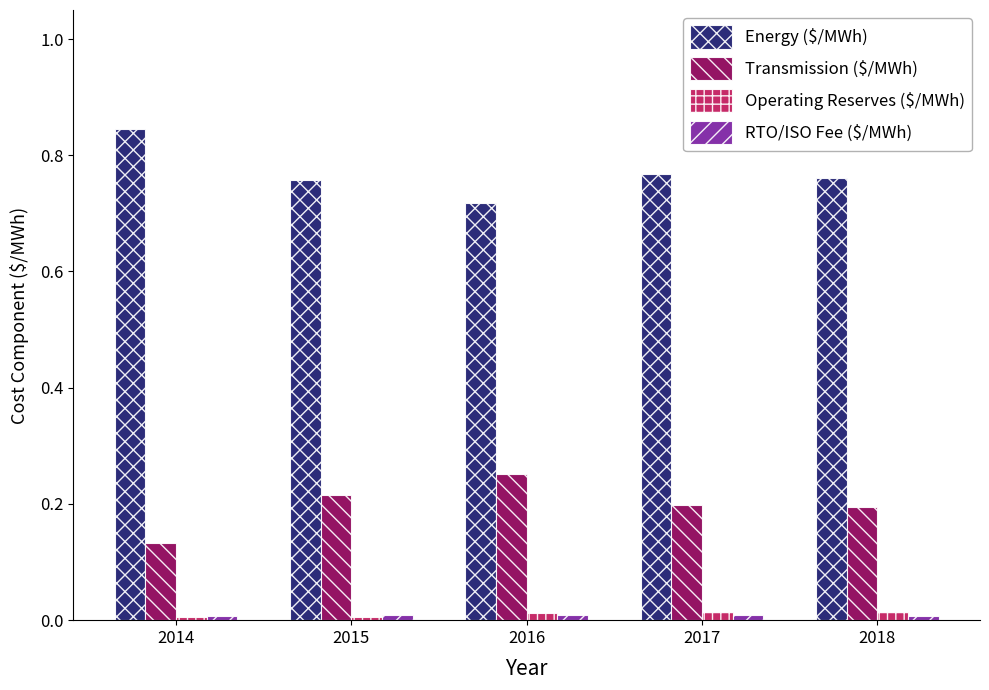

Which category has the highest value in the Transmission ($/MWh) series?

2016